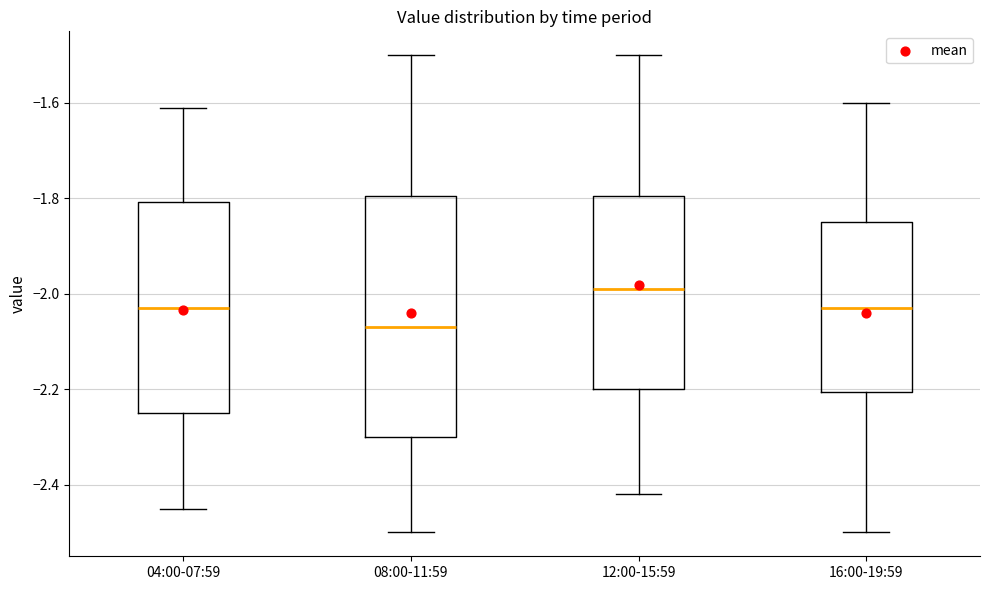

Reading left to right, transcribe this box plot: for each box, give where its median line is, the range the box spans, and where its two whiskers end, as read against the y-axis. The values are not printed on the chart, so give them approximately, as read against the axis.

04:00-07:59: median -2.02, box -2.24 to -1.80, whiskers -2.44 to -1.60
08:00-11:59: median -2.06, box -2.30 to -1.80, whiskers -2.50 to -1.50
12:00-15:59: median -1.98, box -2.20 to -1.80, whiskers -2.42 to -1.50
16:00-19:59: median -2.02, box -2.20 to -1.84, whiskers -2.50 to -1.60